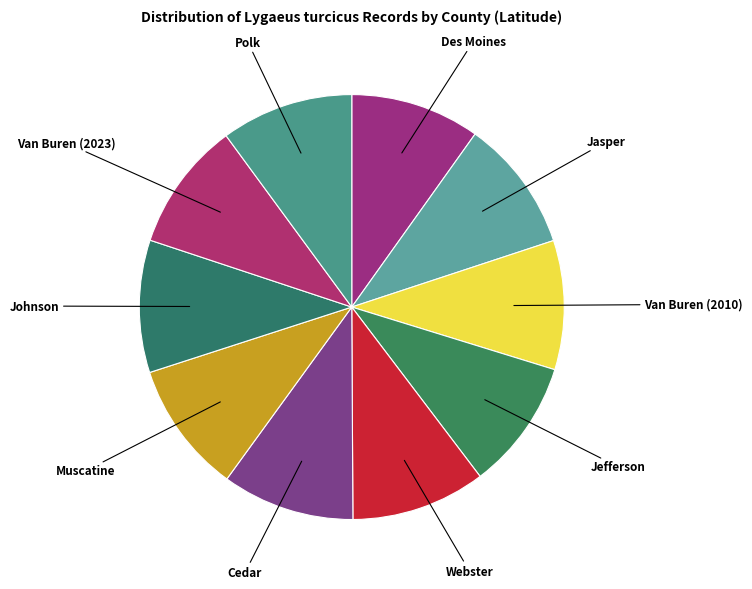

Is the sum of Muscatine and Johnson greater than half?

No